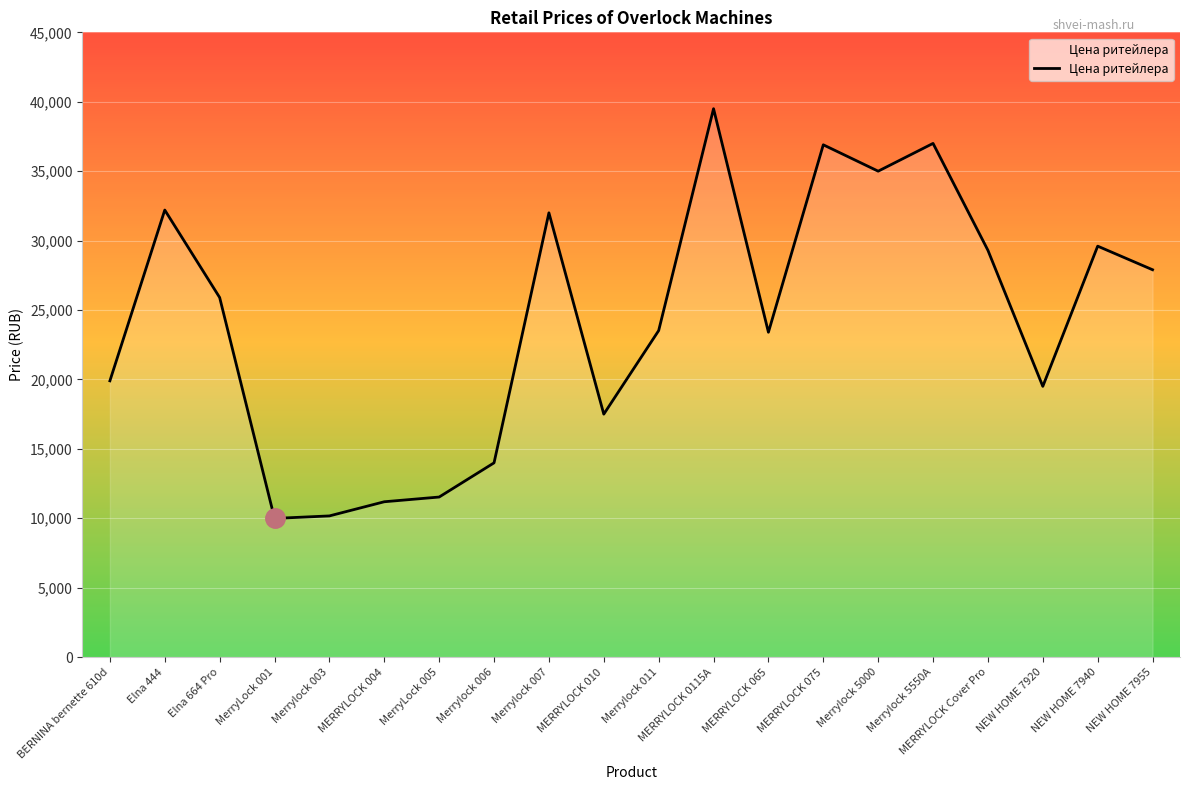

Where is the data nearest to the value 24744?

Elna 664 Pro